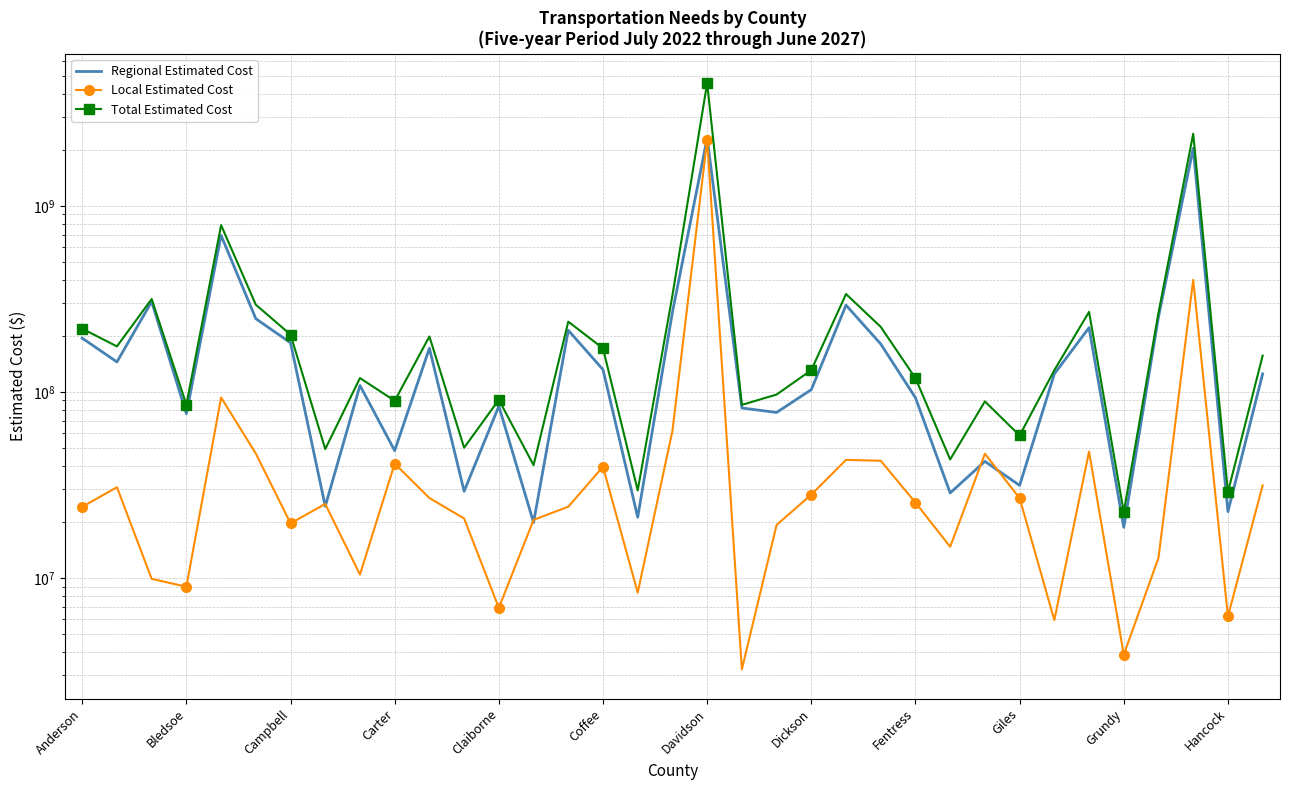

True or false: Total Estimated Cost and Local Estimated Cost cross at least once.

False